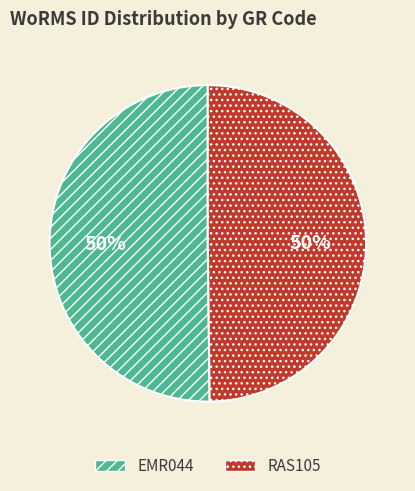

Approximately how many times larger is the value at RAS105 compared to EMR044?

1.0